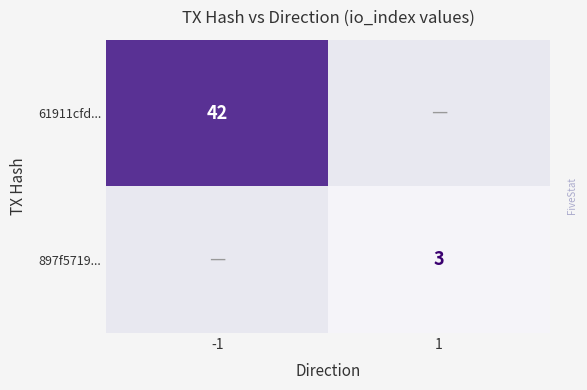

Between 1 and -1, which is larger?

-1